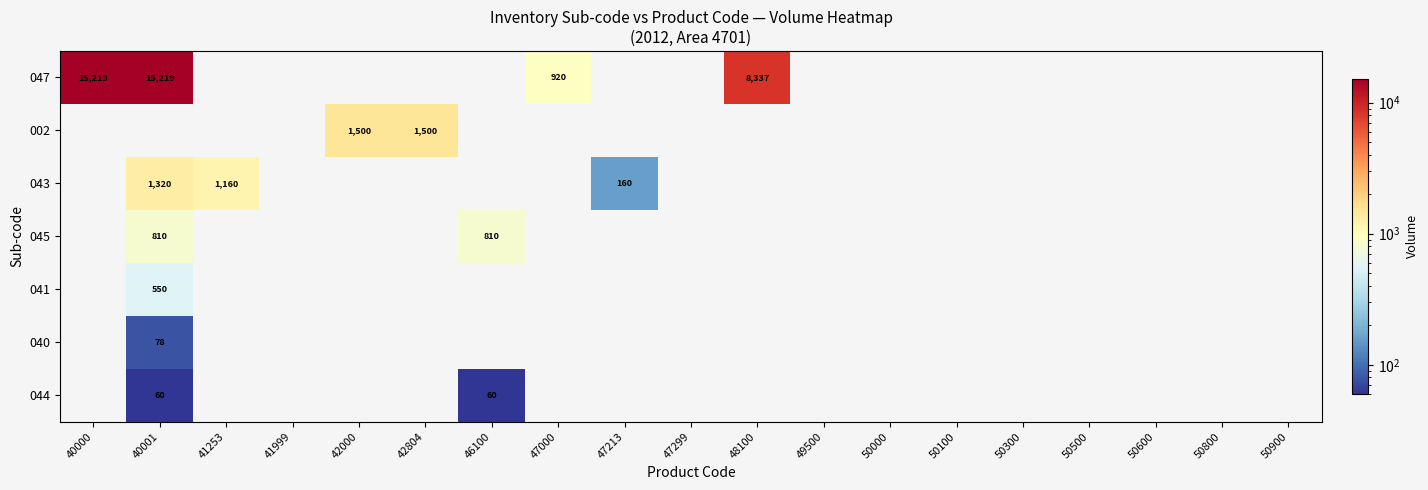

Which category has the lowest value across all series?

40001